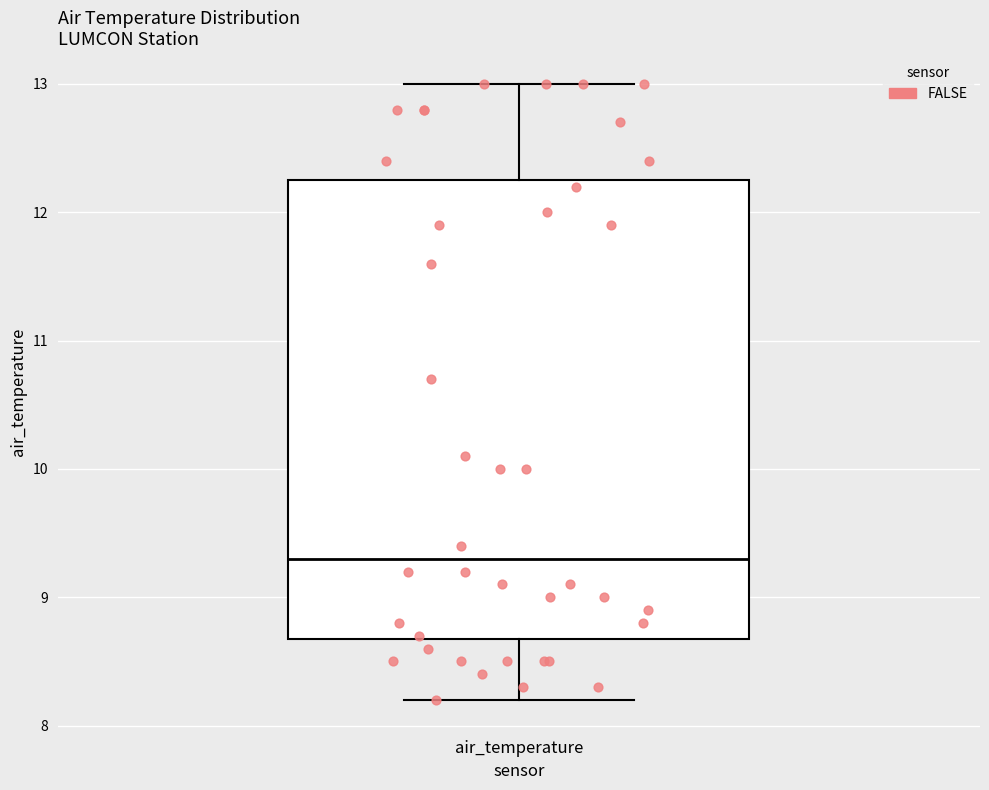

Transcribe this box plot: give where the median line is, the range the box spans, and where the two whiskers end, as read against the y-axis. The values are not printed on the chart, so give them approximately, as read against the axis.

median 9.3, box 8.7 to 12.3, whiskers 8.2 to 13.0